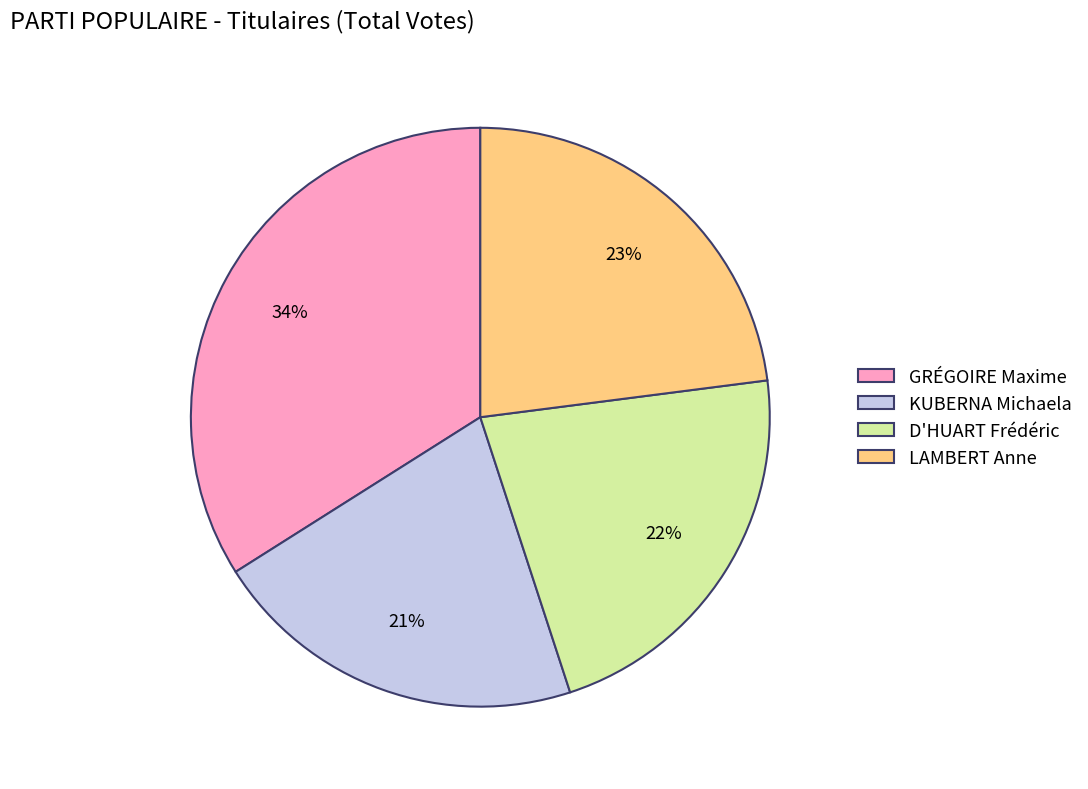

What is the smallest slice in the pie chart?

KUBERNA Michaela